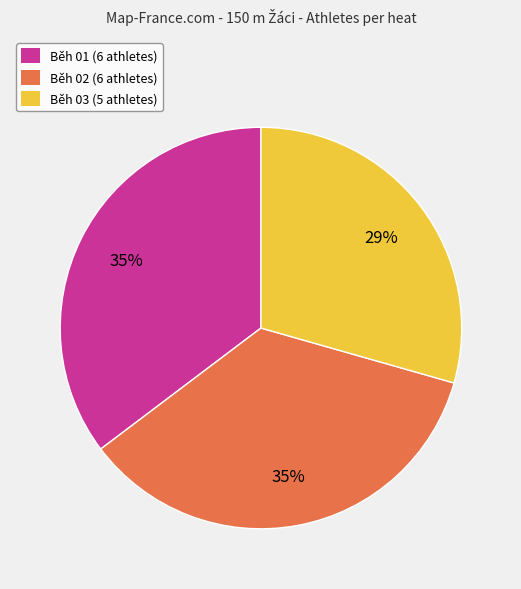

Combined, do Běh 01 (6 athletes) and Běh 03 (5 athletes) account for over 50%?

Yes